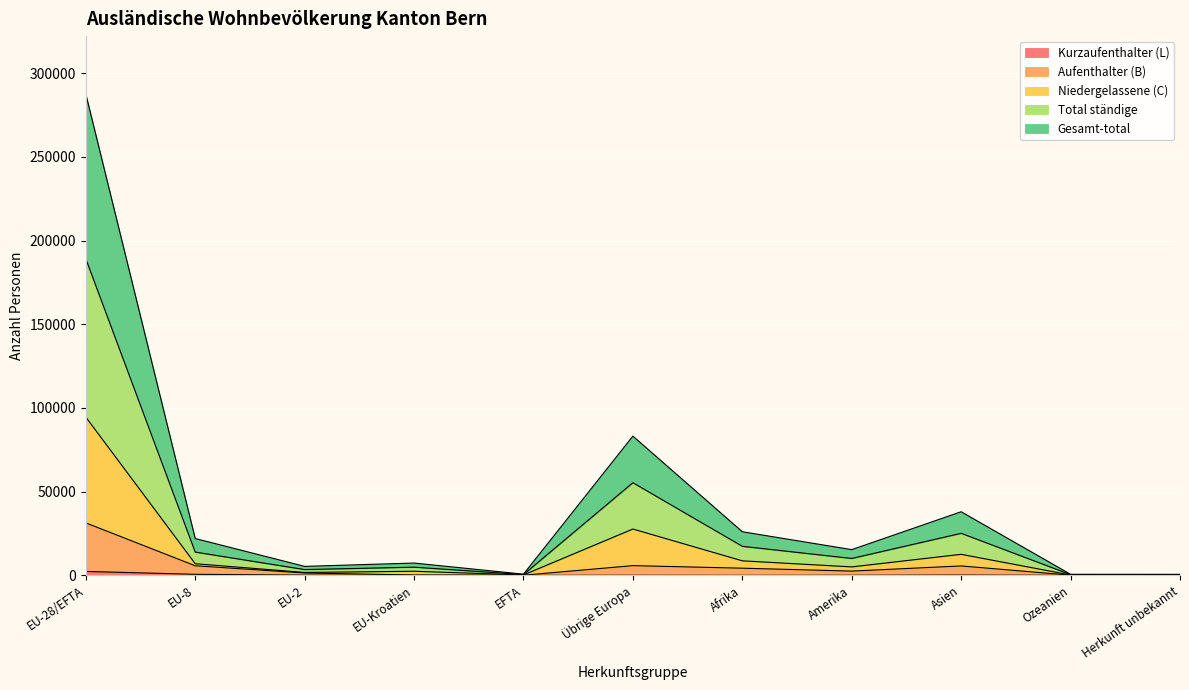

What is the label of the 3rd point from the left?

EU-2